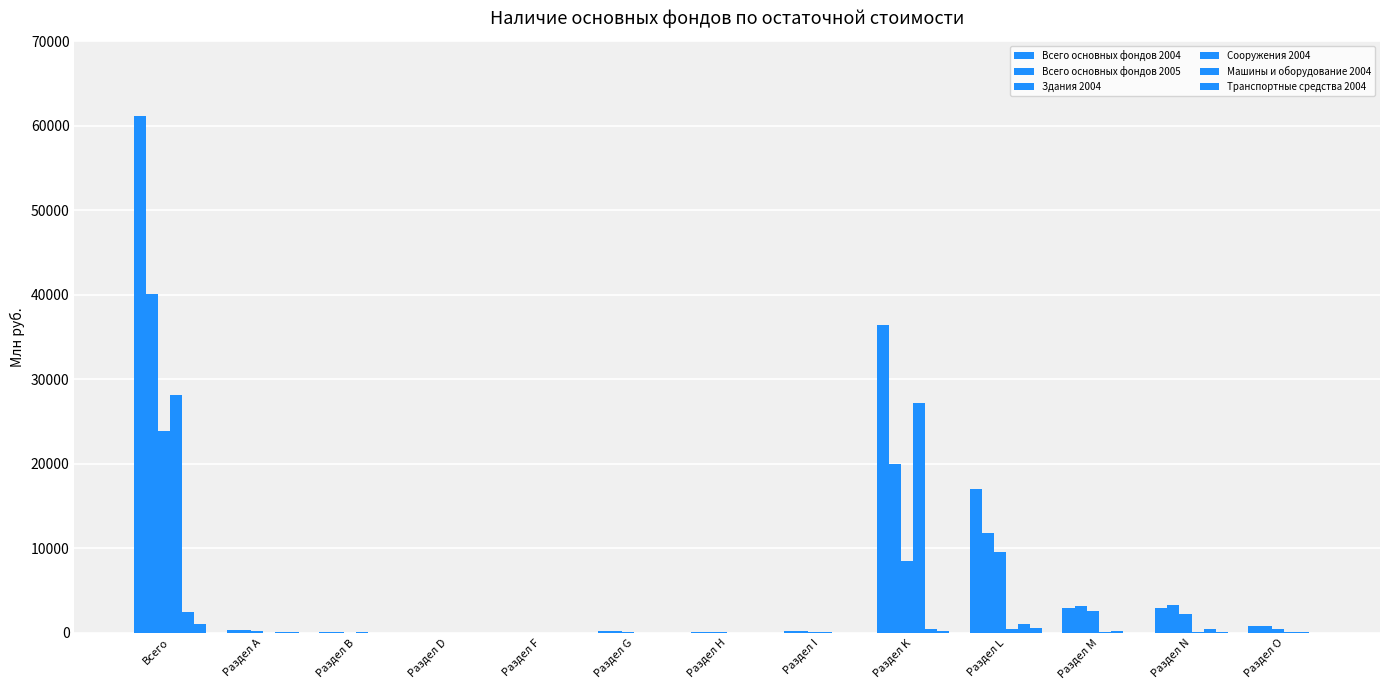

What is the difference between the maximum and second lowest values in the Всего основных фондов 2004 series?

61141.0